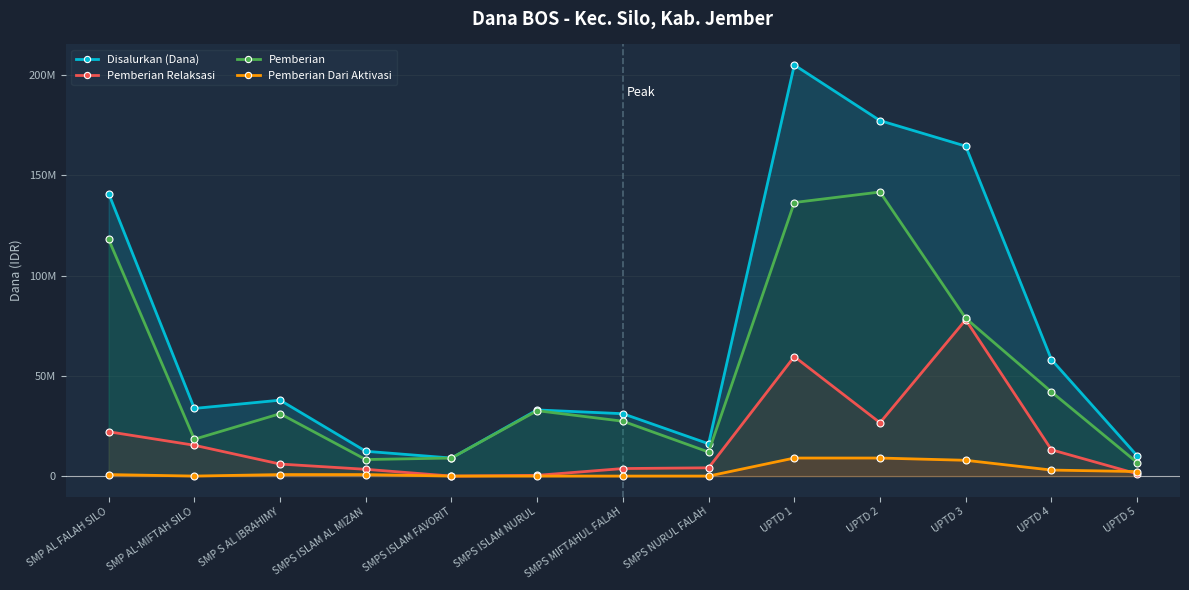

What is the value of the Disalurkan (Dana) point at the 3rd from the left?

37875000